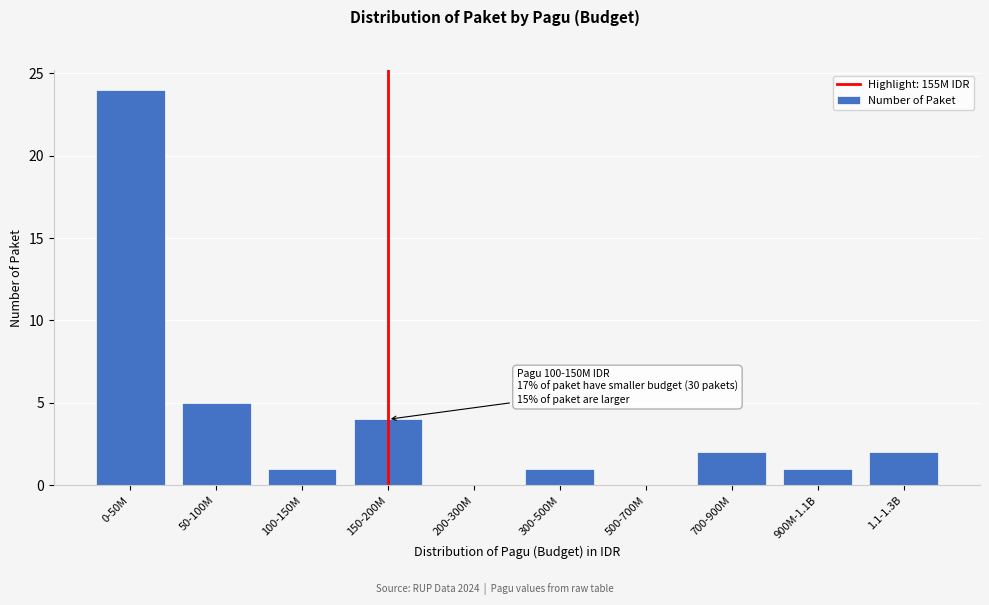

Reading left to right, list all the values displayed in this chart.

0-50M=24	50-100M=5	100-150M=1	150-200M=4	200-300M=0	300-500M=1	500-700M=0	700-900M=2	900M-1.1B=1	1.1-1.3B=2